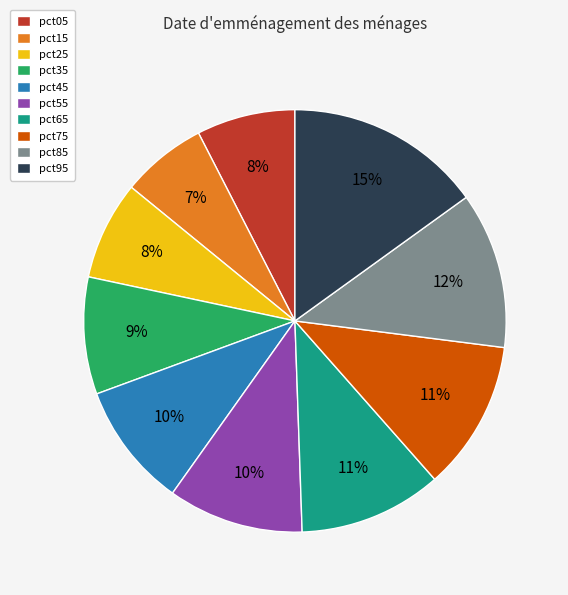

Between pct95 and pct85, which is larger?

pct95